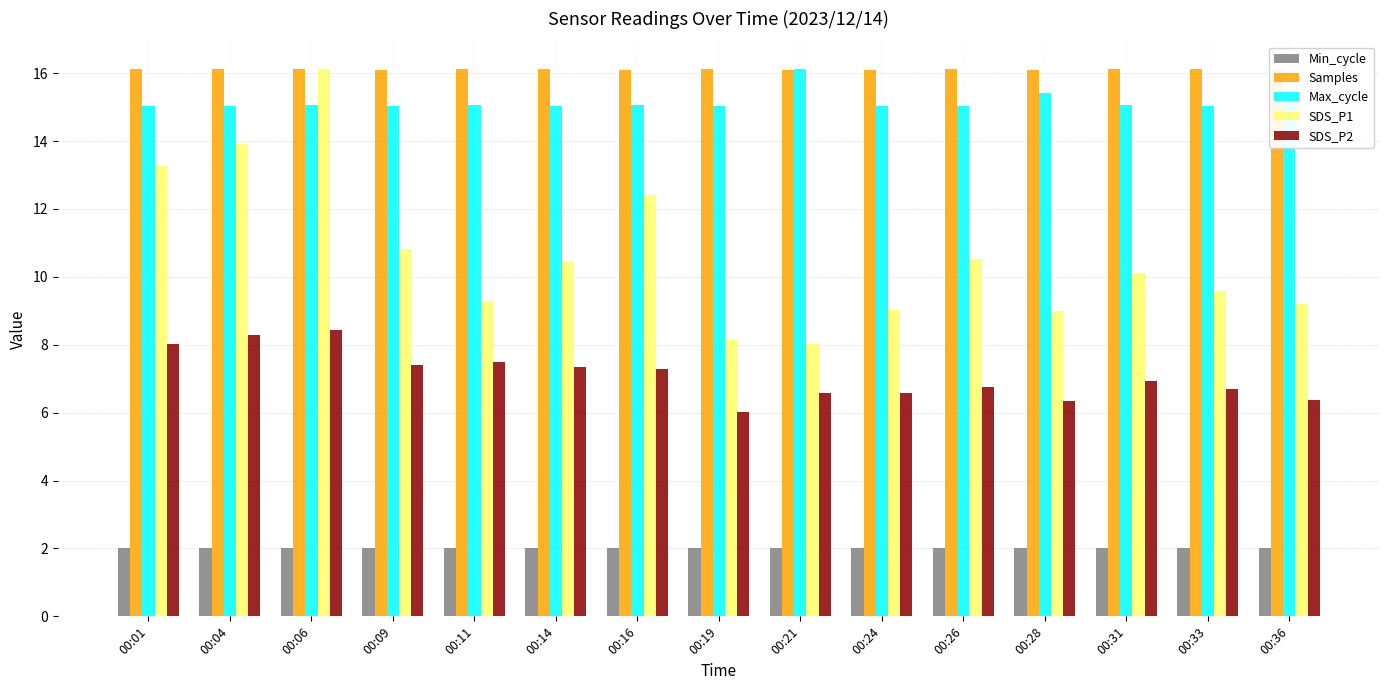

What is the sum of all Min_cycle values?

30.0